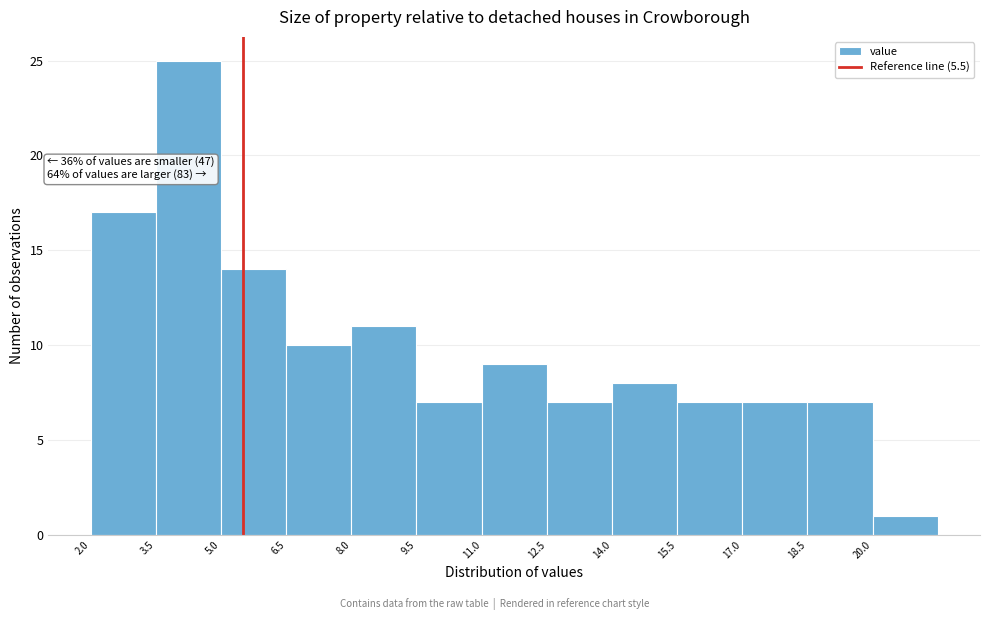

Which range on the x-axis has the tallest bar?

3.5 to 5.0